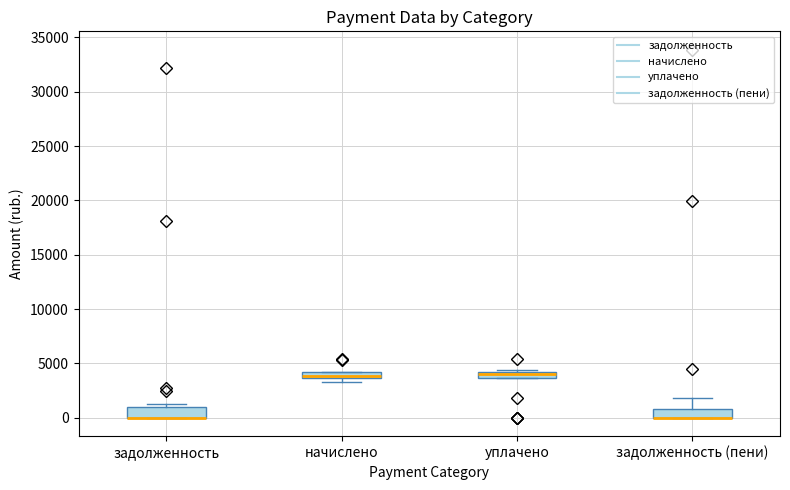

Where is the upper edge of the box for задолженность on the y-axis? The values are not printed on the chart, so give them approximately, as read against the axis.

1000